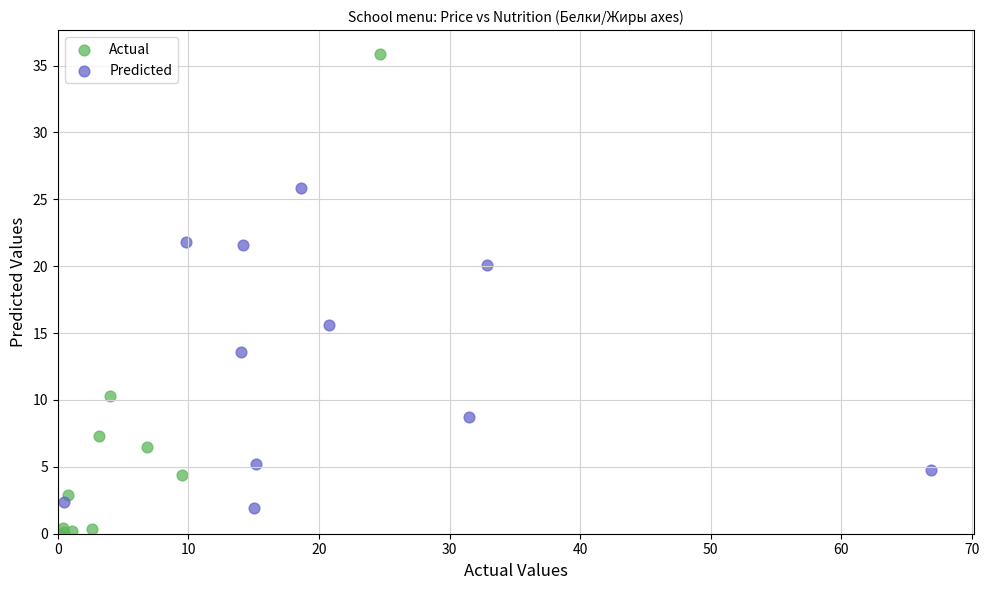

Which series has the largest Y range (max minus min)?

Actual